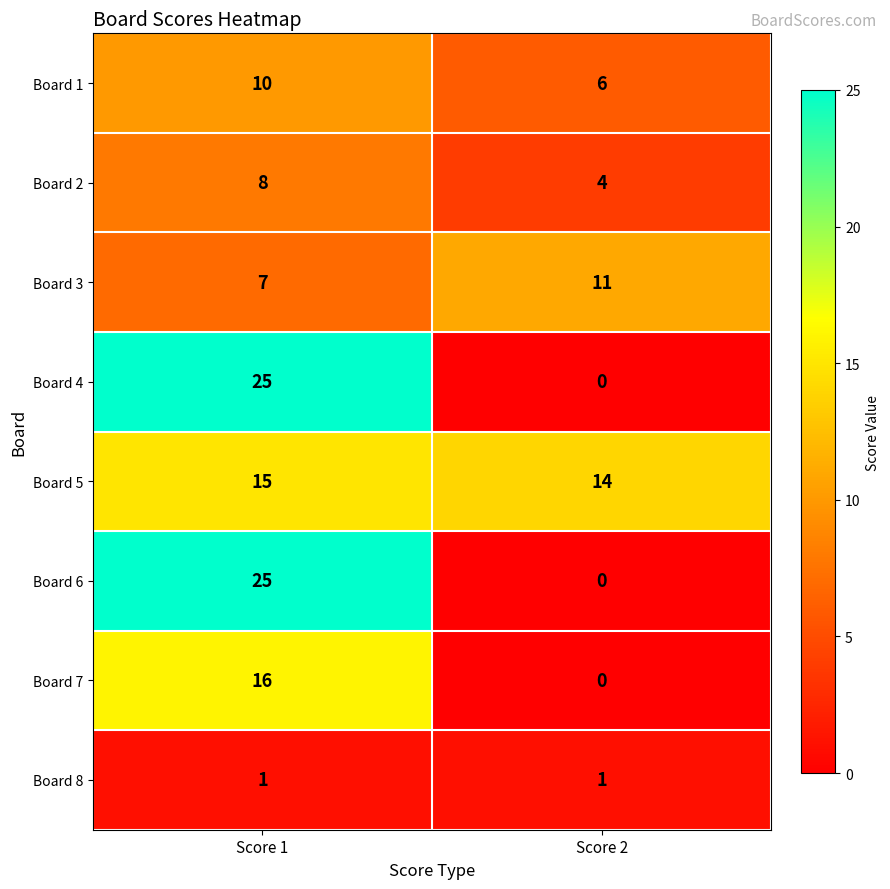

What is the difference between the maximum and minimum values in the Board 2 series?

4